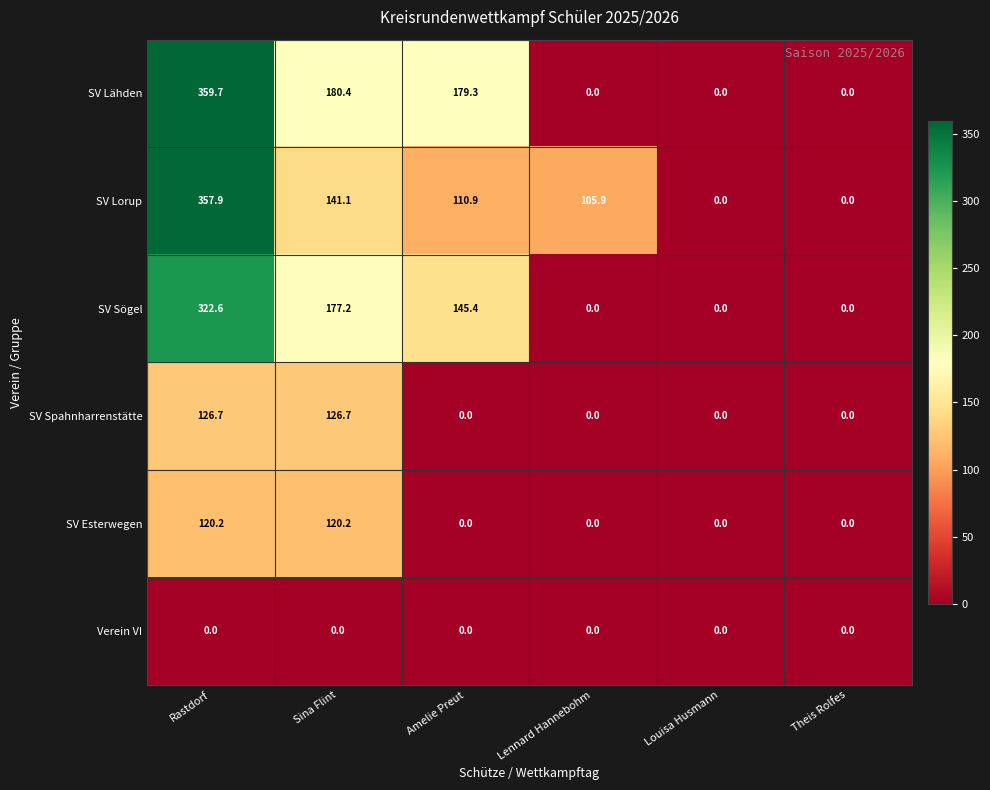

What is the maximum value shown in the chart?

359.7